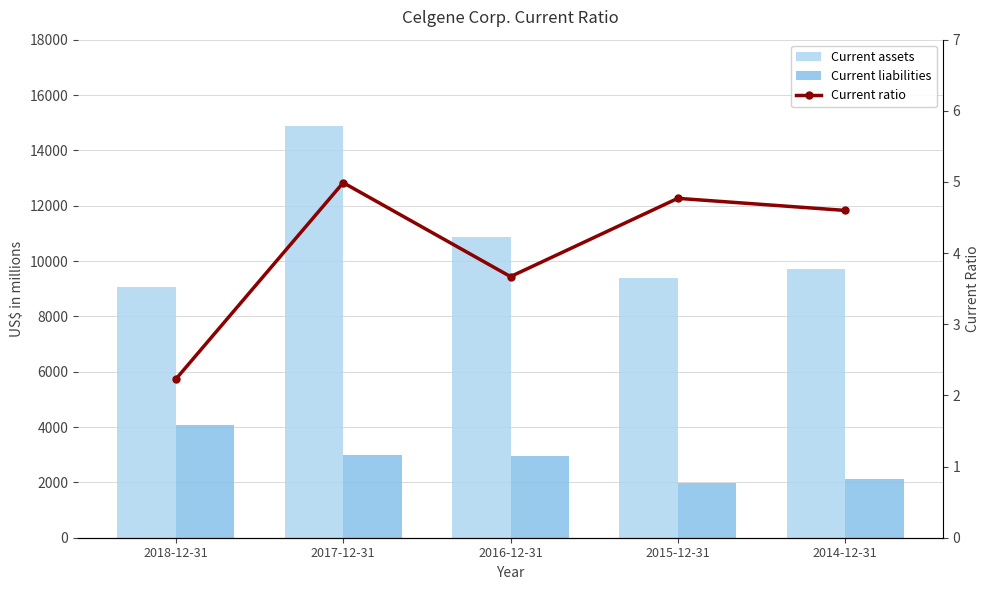

Is the value of Current assets at 2015-12-31 greater than the value of Current liabilities at 2017-12-31?

Yes